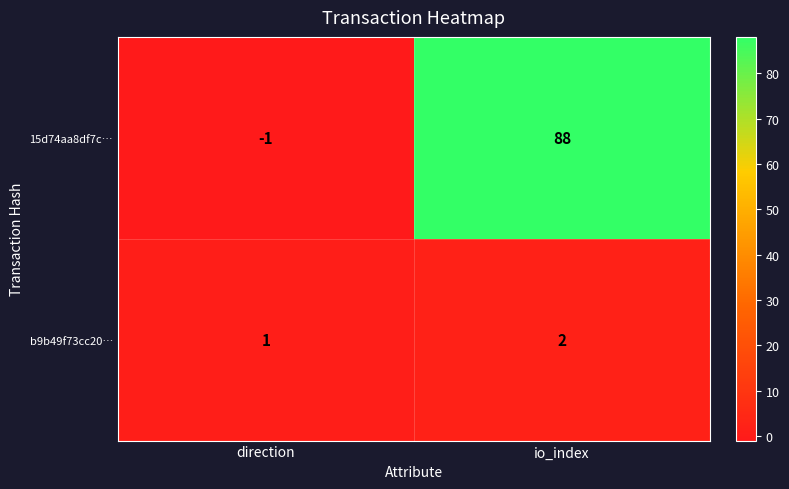

Rank the series at io_index from lowest to highest value.

b9b49f73cc20…, 15d74aa8df7c…